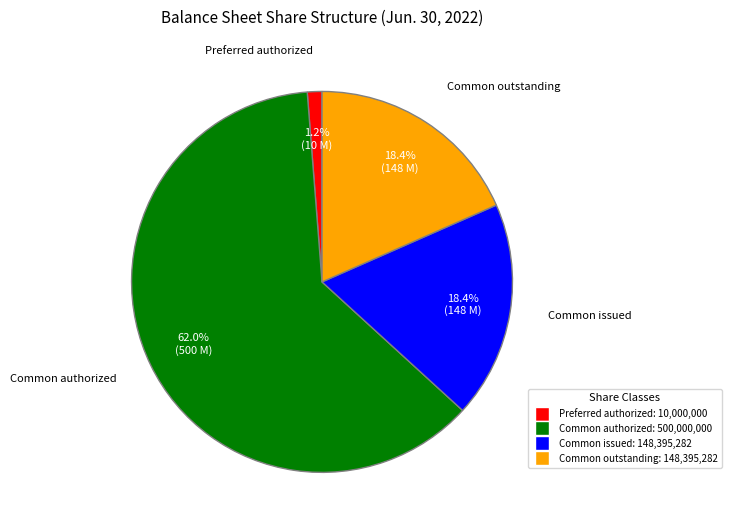

What percentage is NOT represented by Common outstanding: 148,395,282?

81.6%